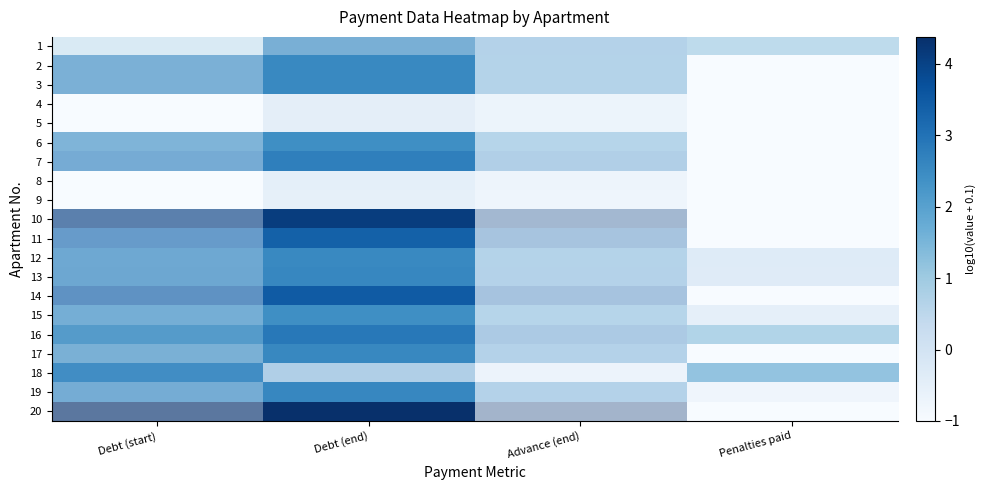

What is the spread (max minus min) of values at Advance (end)?

5.4